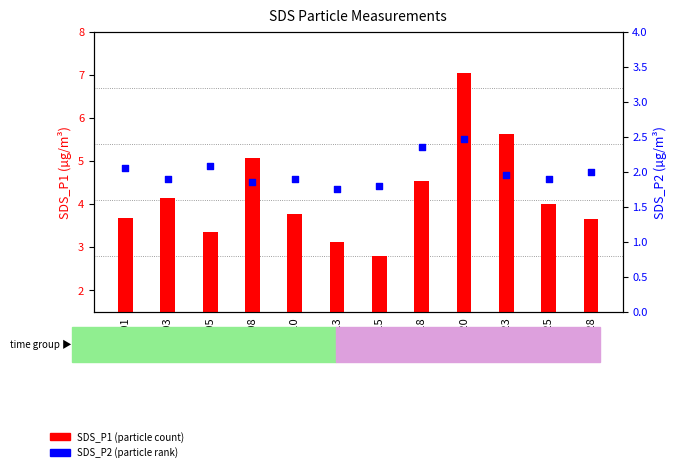

What is the total value across all series at 00:18?

6.9